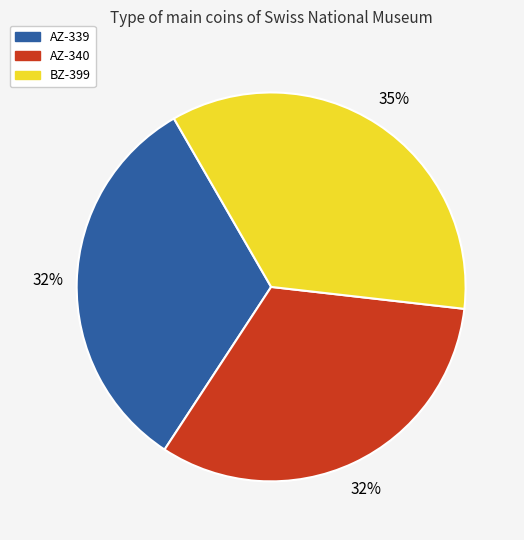

The AZ-339 slice represents 21% of the pie. True or false?

False